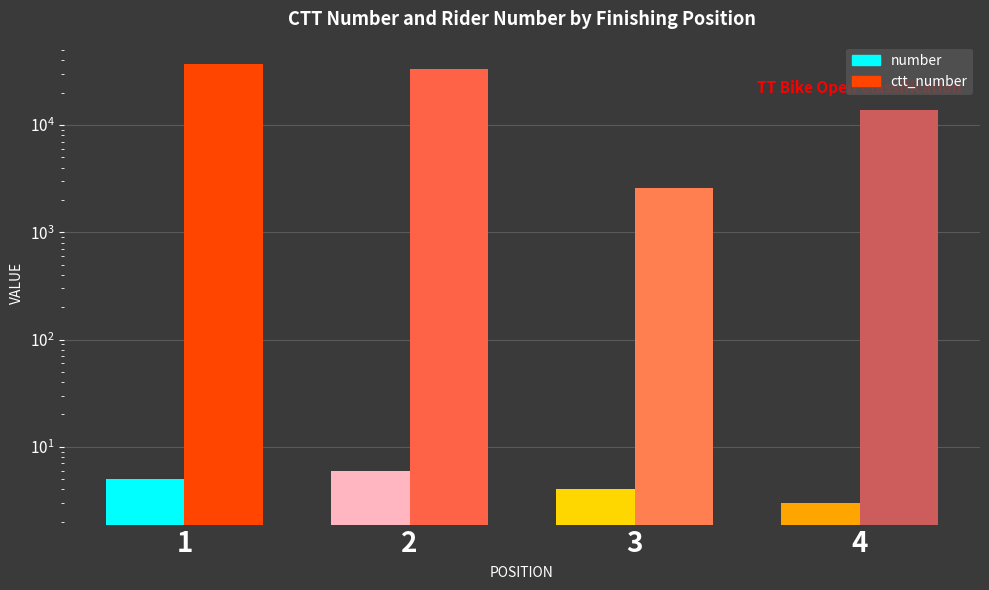

Reading left to right, extract all data points from this chart.

number: 5	6	4	3
ctt_number: 37378	32977	2561	13751